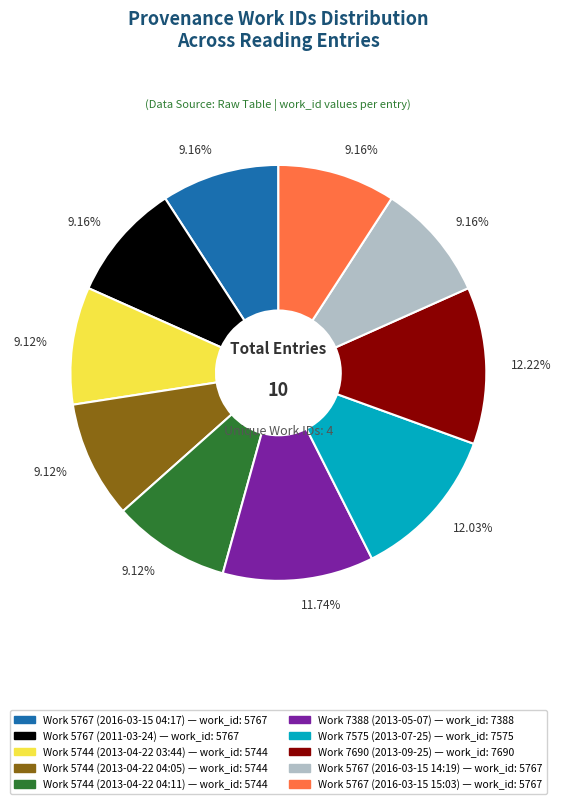

What portion of the pie excludes Work 5744 (2013-04-22 04:05)?

90.9%